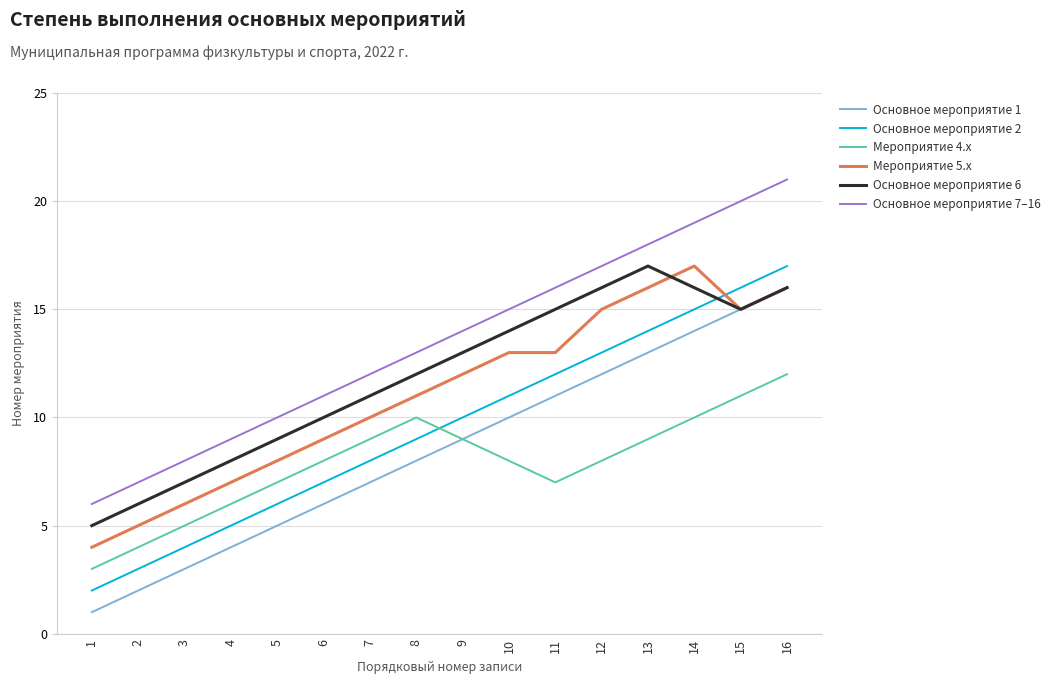

Count the number of categories in the chart.

16